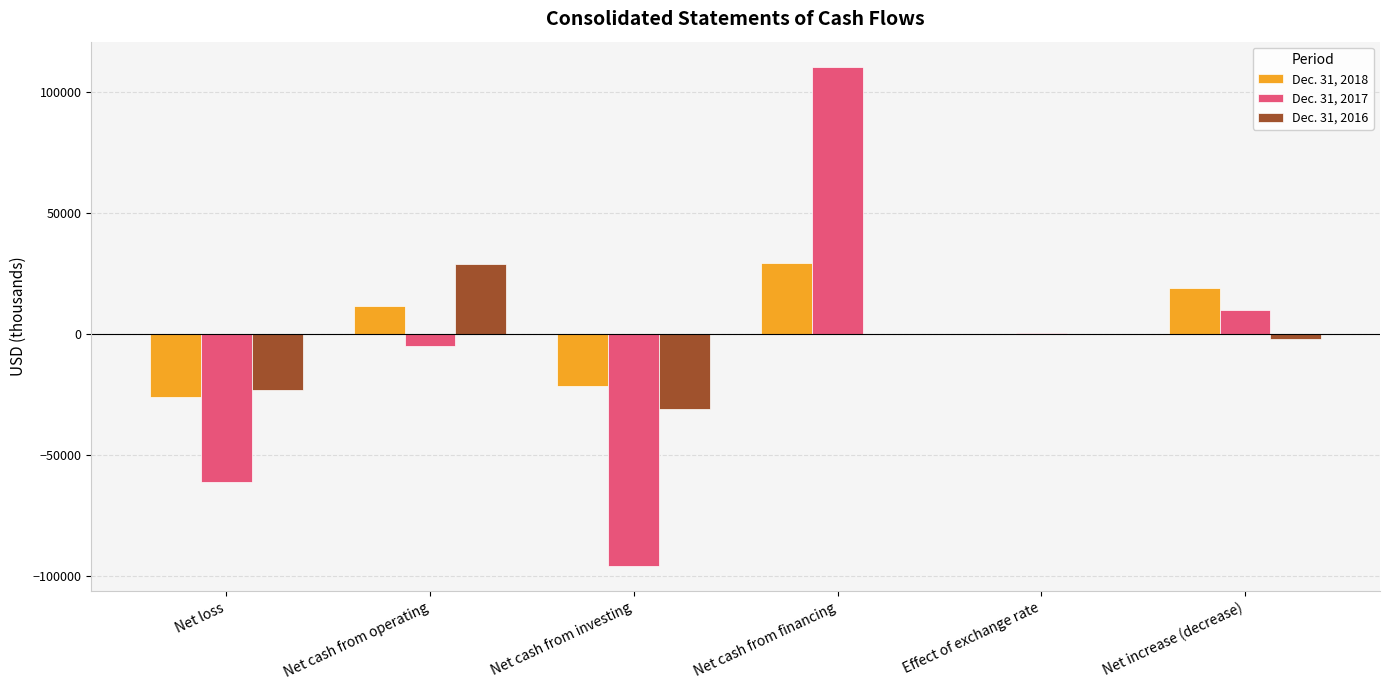

True or false: Dec. 31, 2016 has a value of 28926 at Net cash from operating.

True